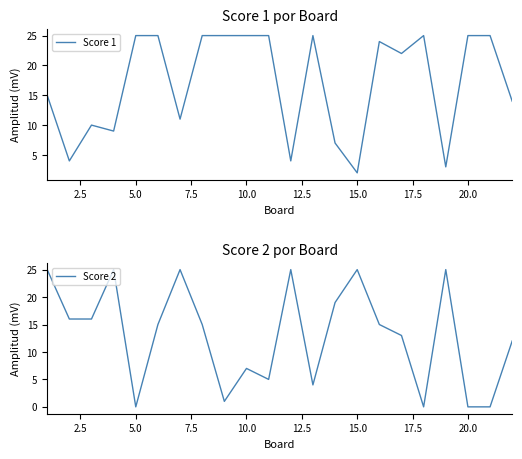

The Score 1 series shows 2 at 15.0. True or false?

True